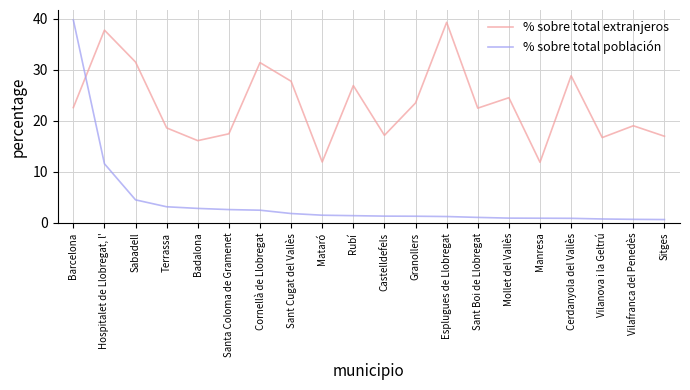

Where is the first local minimum for % sobre total extranjeros?

Badalona